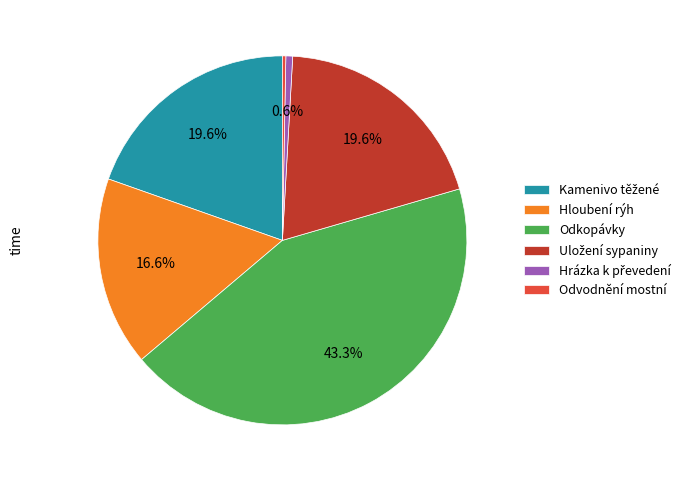

Does Hloubení rýh represent more than half of the total?

No